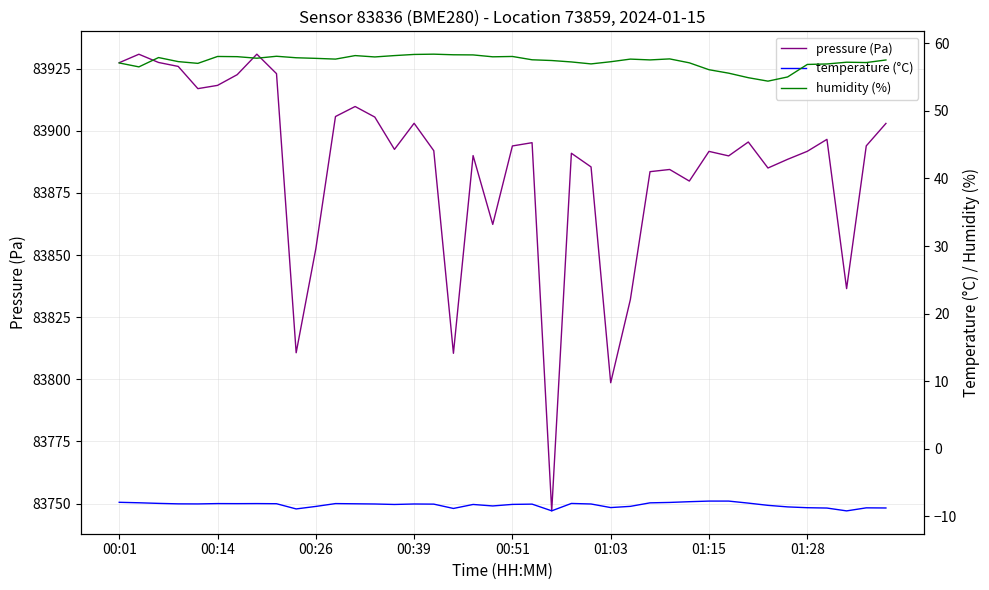

What is the minimum value for pressure (Pa)?

83747.1